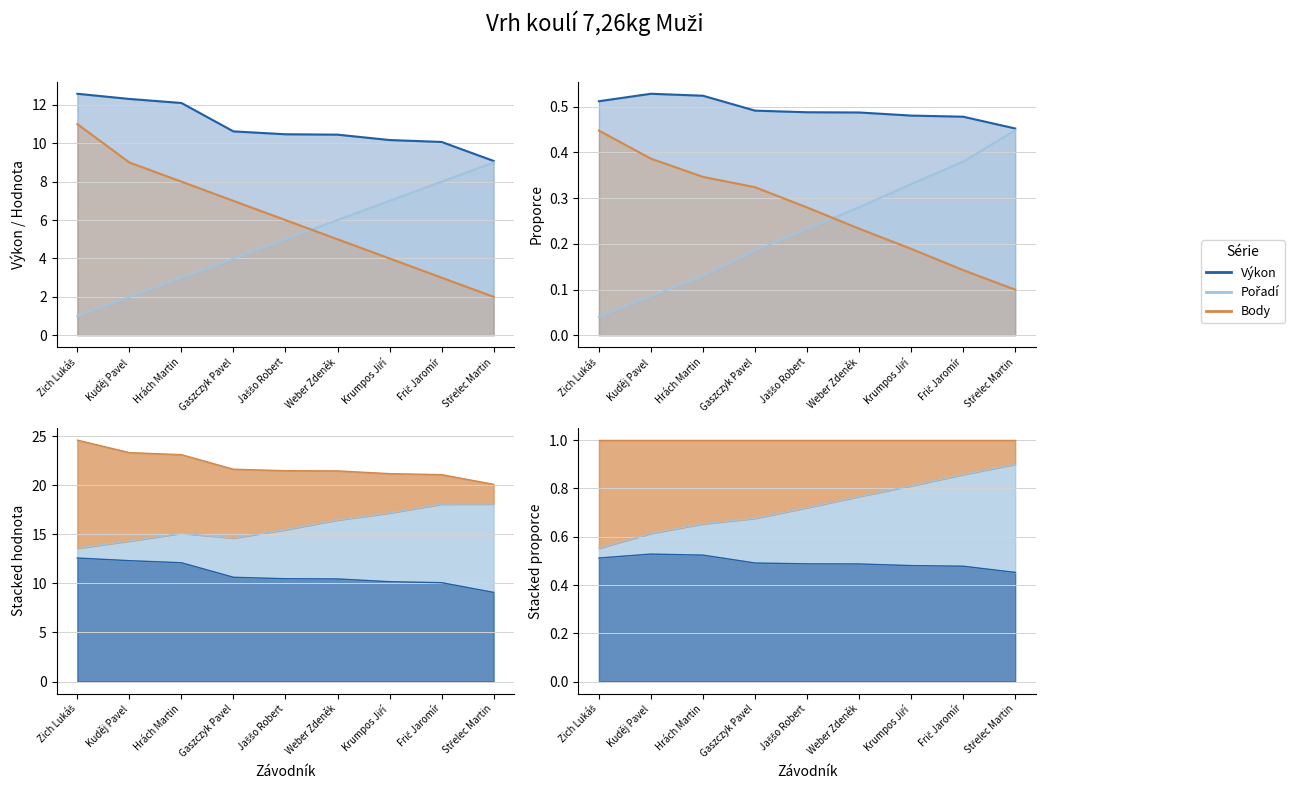

What is the label of the 3rd point from the left?

Hrách Martin